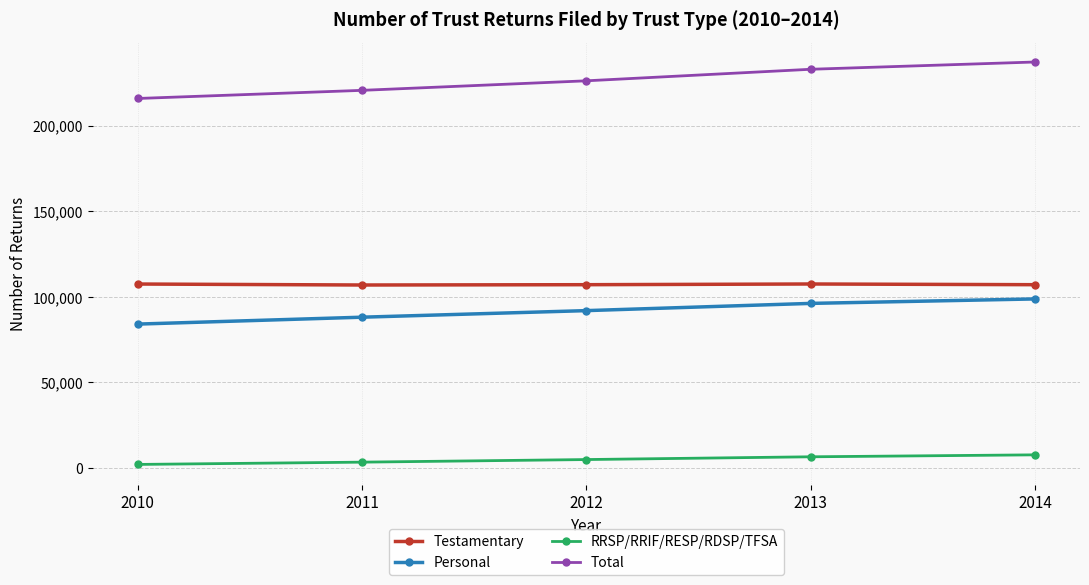

How many data points in Total are less than 226100?

2